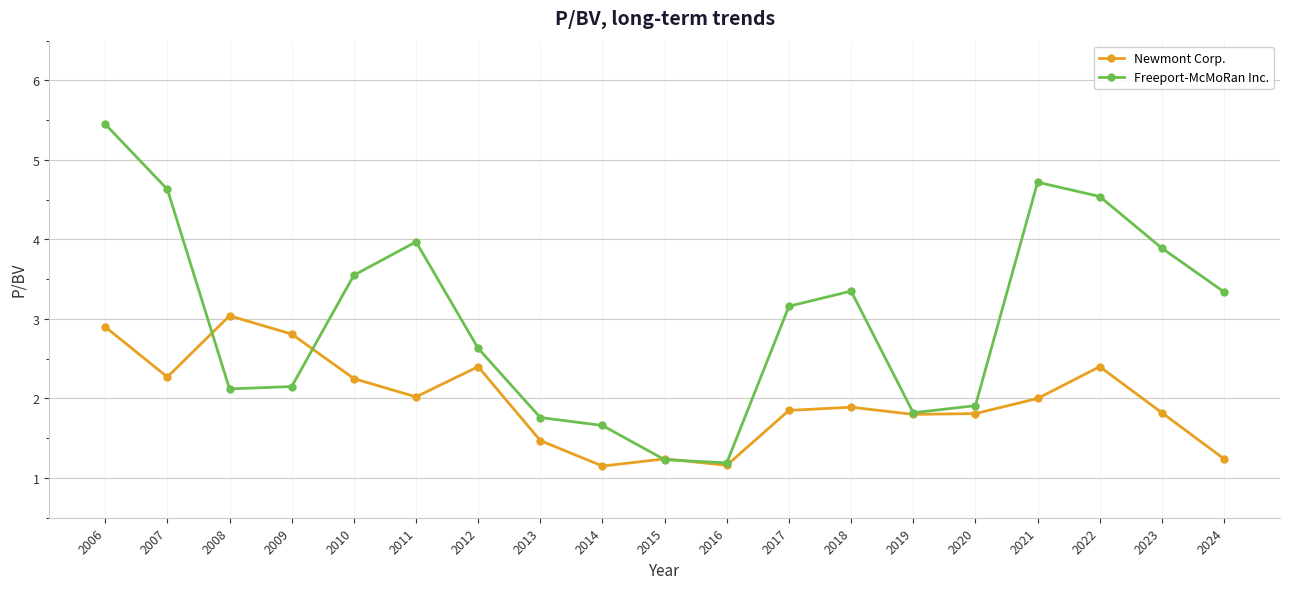

What is the maximum value shown in the chart?

5.5